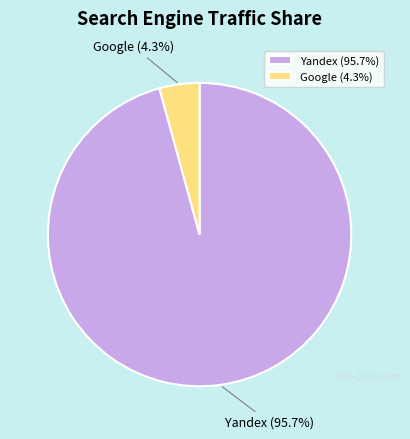

Count the number of slices in the pie.

2